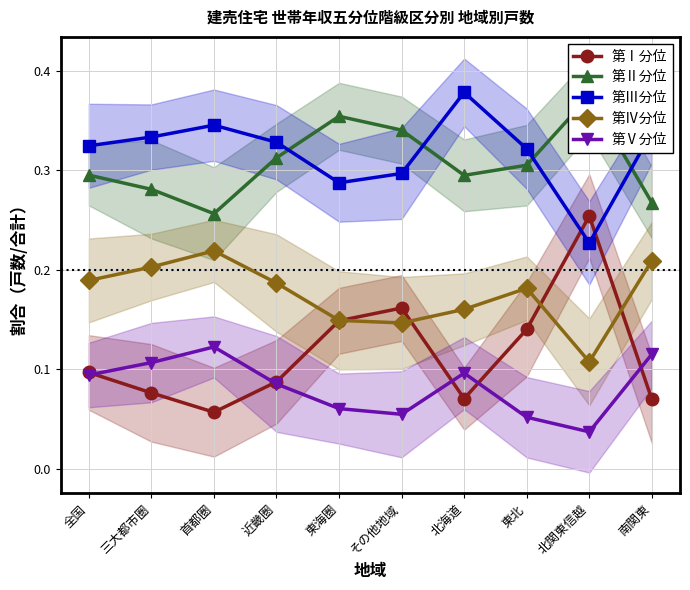

What is the difference between the maximum and second lowest values in the 第Ⅴ分位 series?

0.1